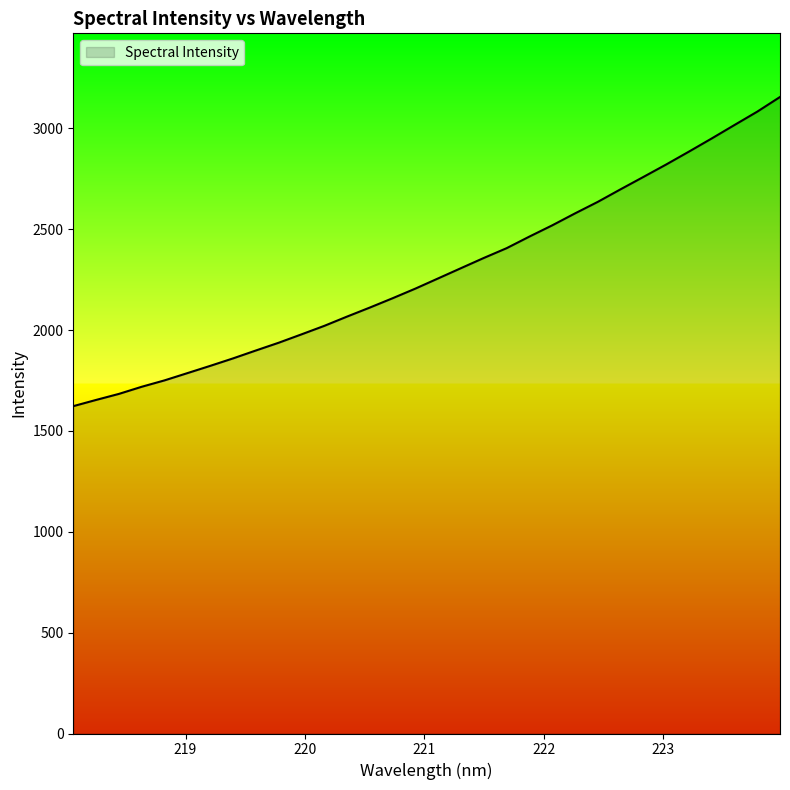

How many values exceed 2256?

16